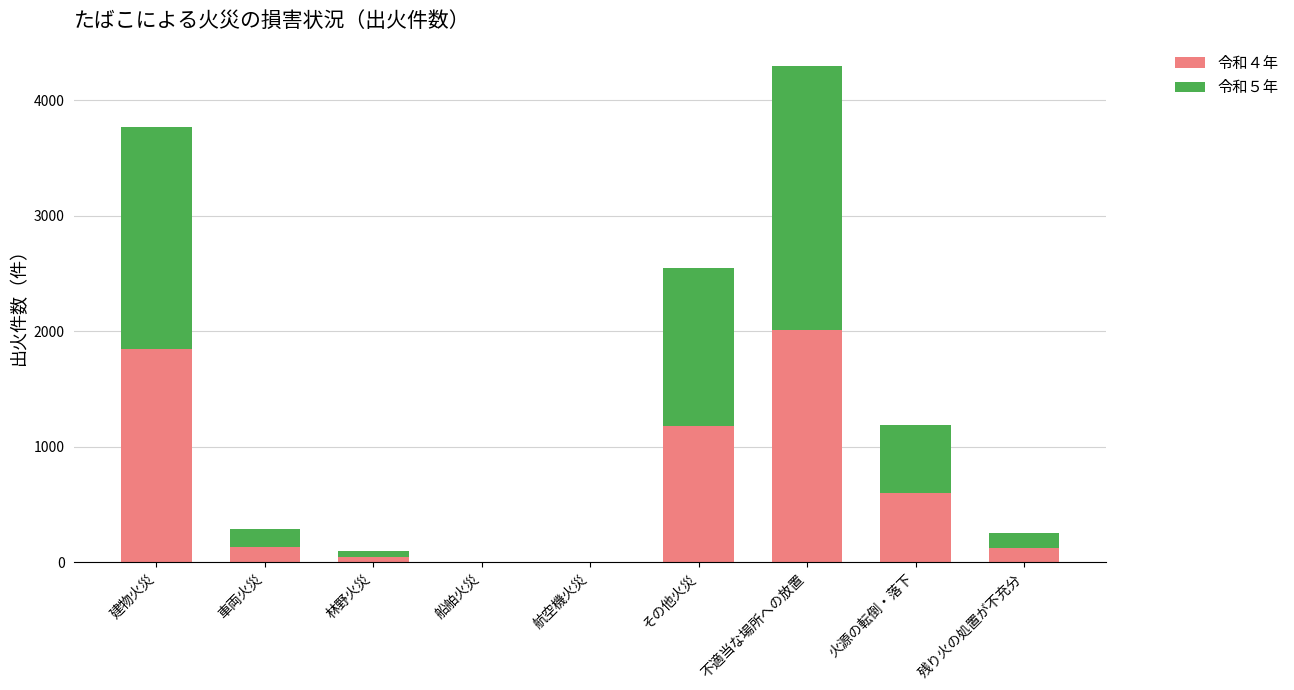

At which label does 令和４年 first exceed 135?

建物火災